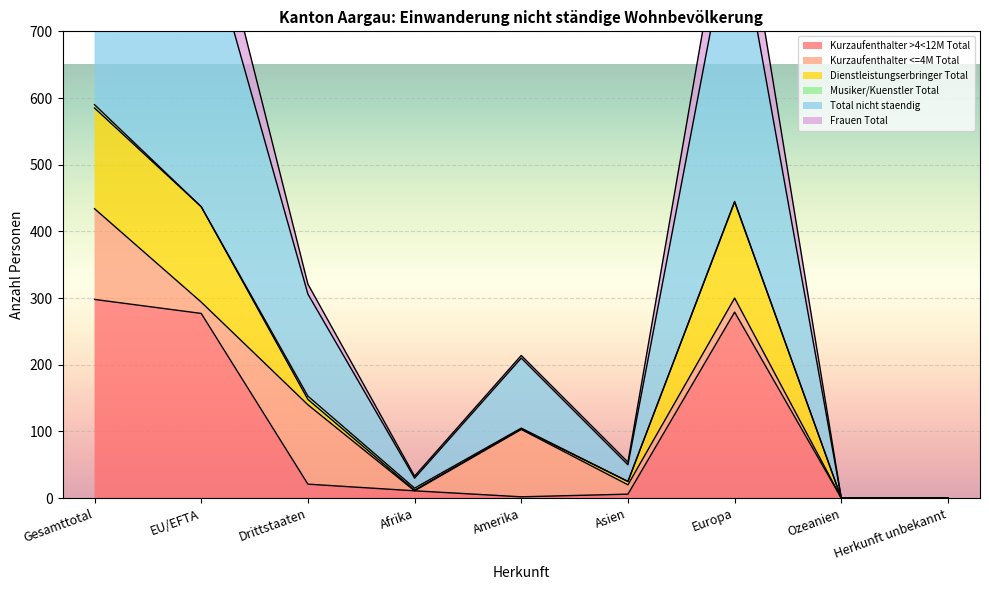

True or false: Kurzaufenthalter >4<12M Total has a value of 0 at Herkunft unbekannt.

True